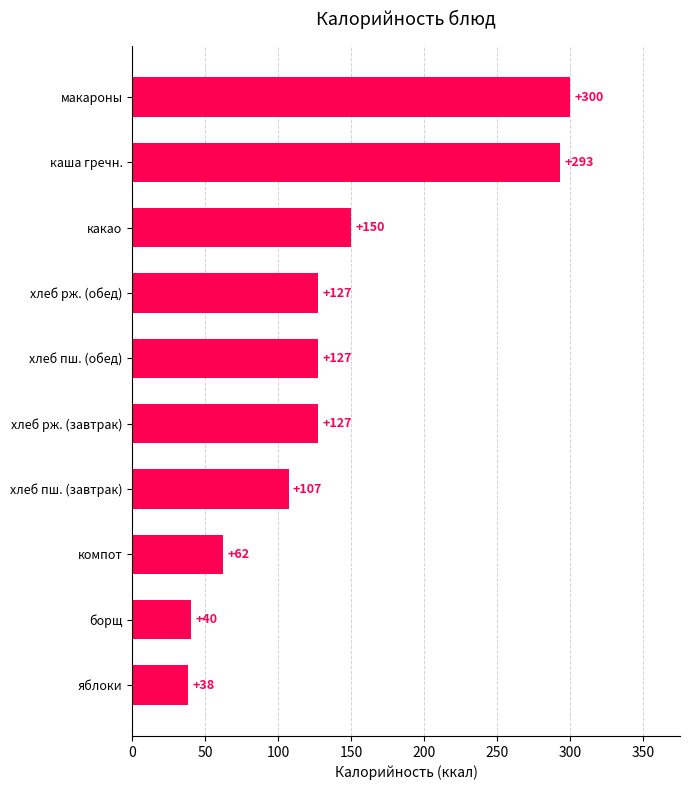

What value does the data have at какао?

150